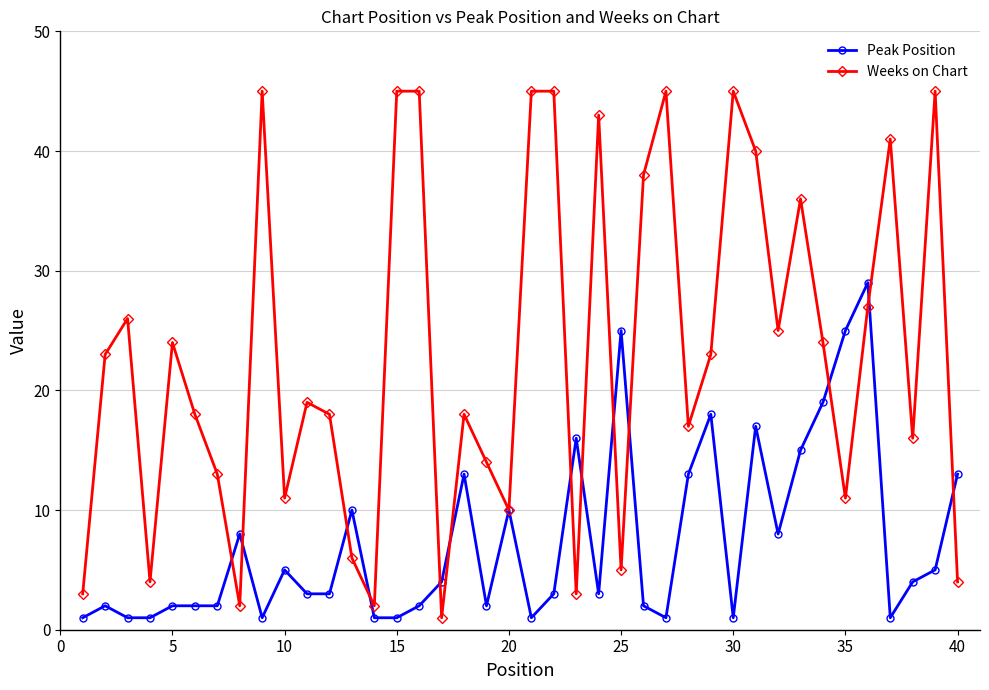

What is the maximum value for Peak Position?

29